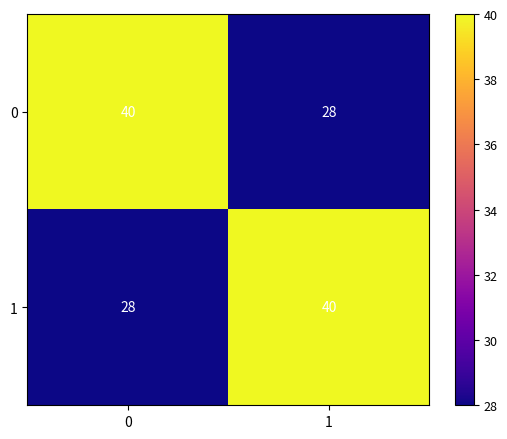

At 1, list the series in order from smallest to largest.

0, 1